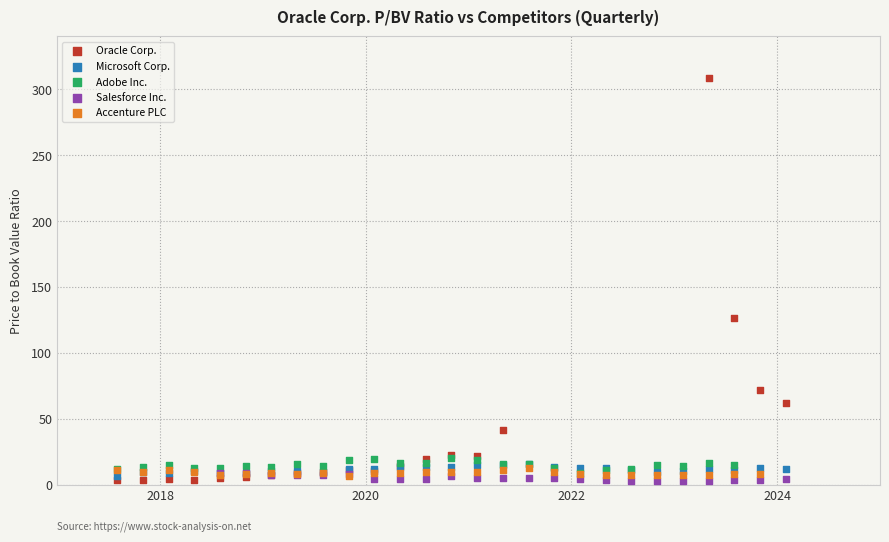

Which series has the largest Y range (max minus min)?

Oracle Corp.